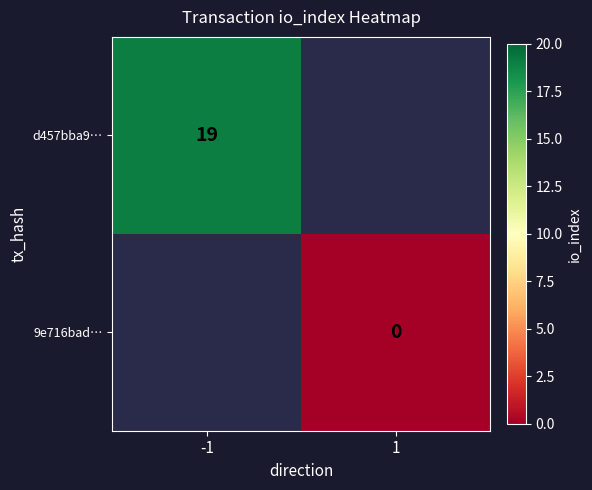

Is it true that d457bba9… equals 28 at -1?

False